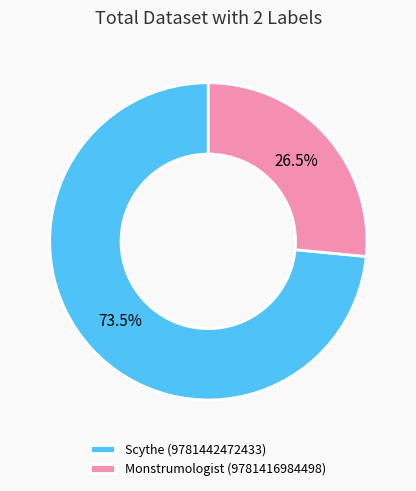

True or false: Scythe (9781442472433) accounts for 88% of the total.

False